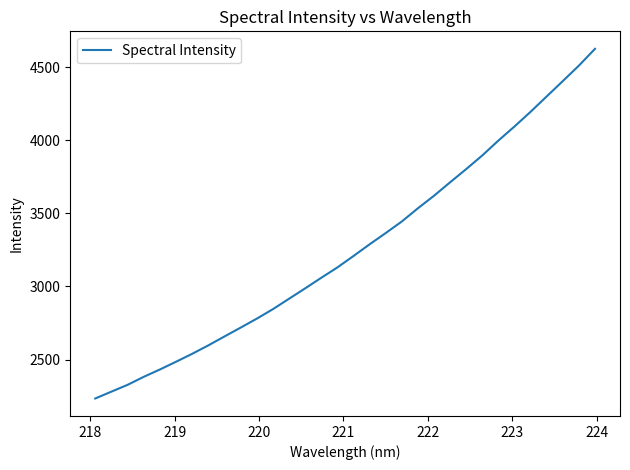

What is the difference between the maximum and minimum values?

2391.1